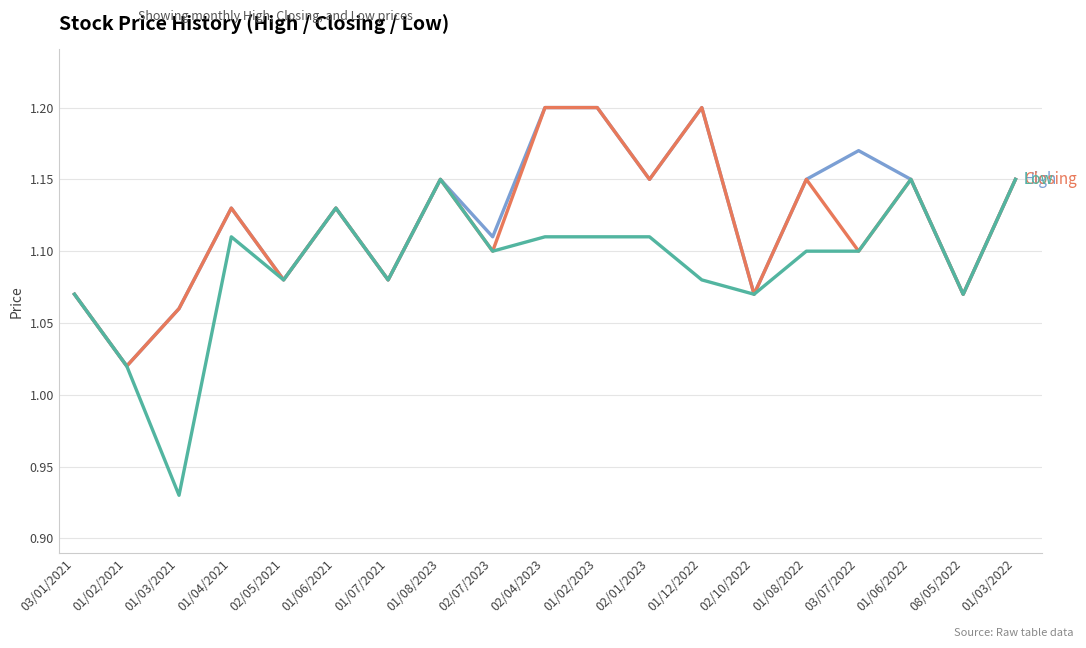

What is the total value across all series at 02/07/2023?

3.3